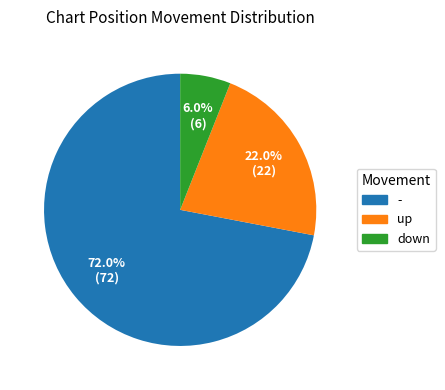

What is the majority slice?

-